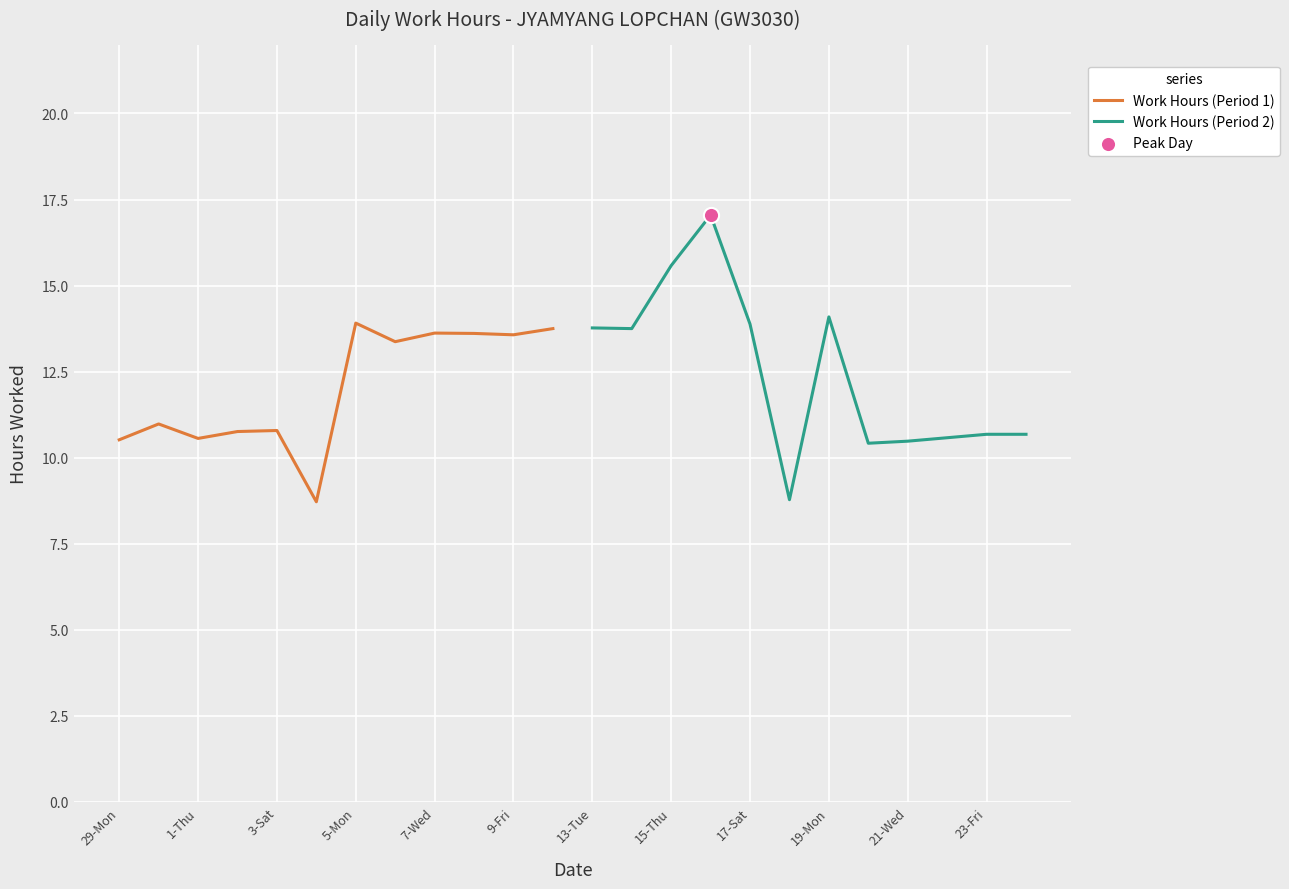

Which series has the largest total across all categories?

Work Hours (Period 2)